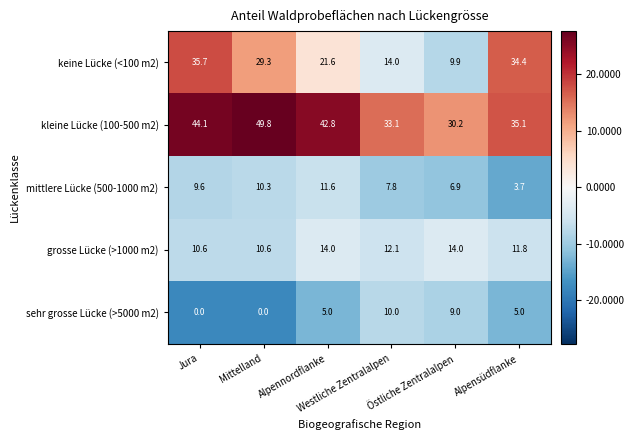

What is the maximum value for grosse Lücke (>1000 m2)?

14.0